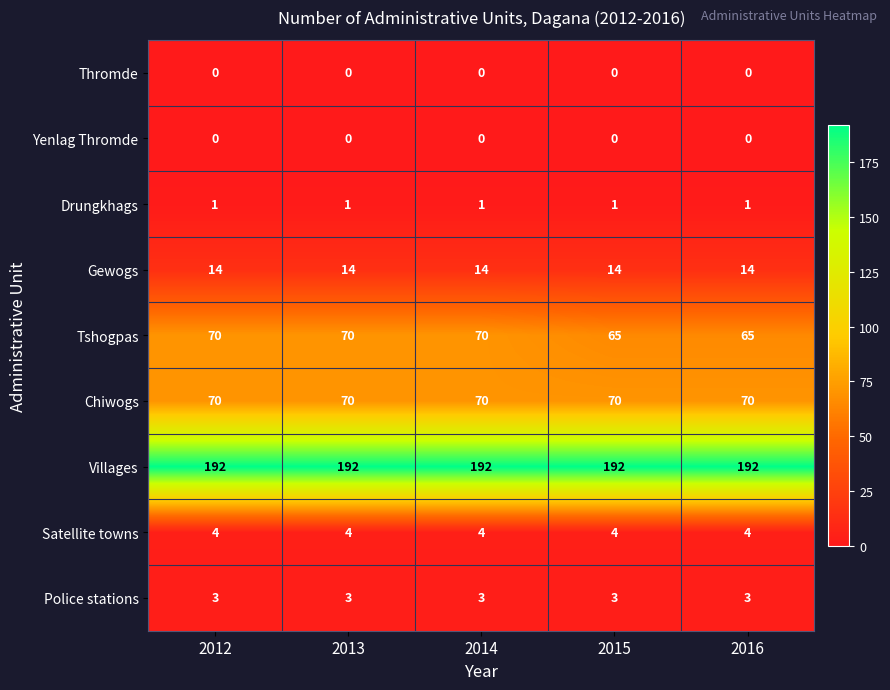

What is the maximum value shown in the chart?

192